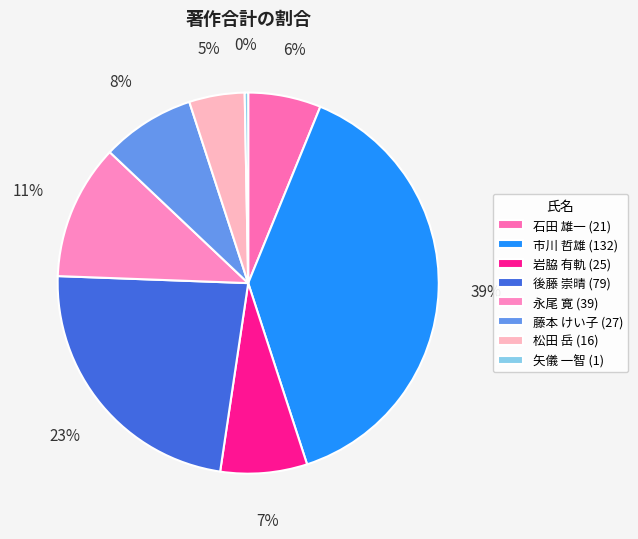

Count the number of slices in the pie.

8